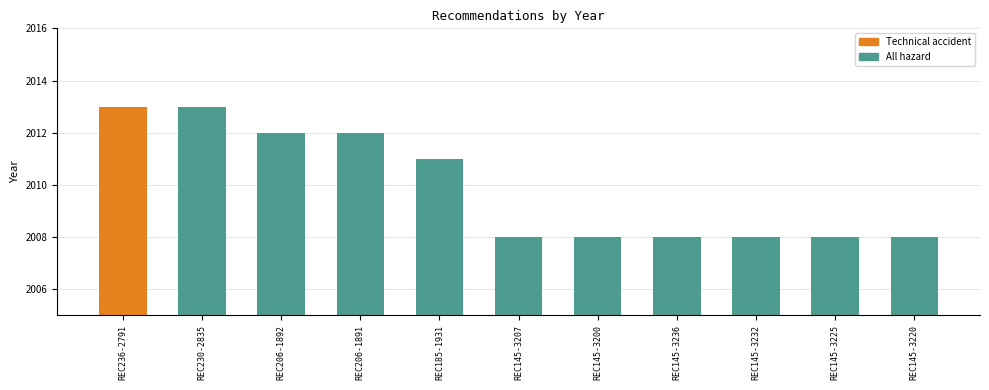

What is the label of the 11th bar from the left?

REC145-3220